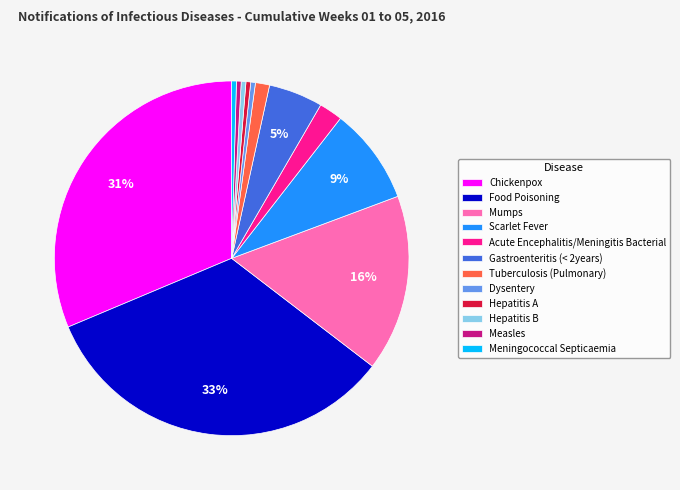

How many segments does this pie chart have?

12